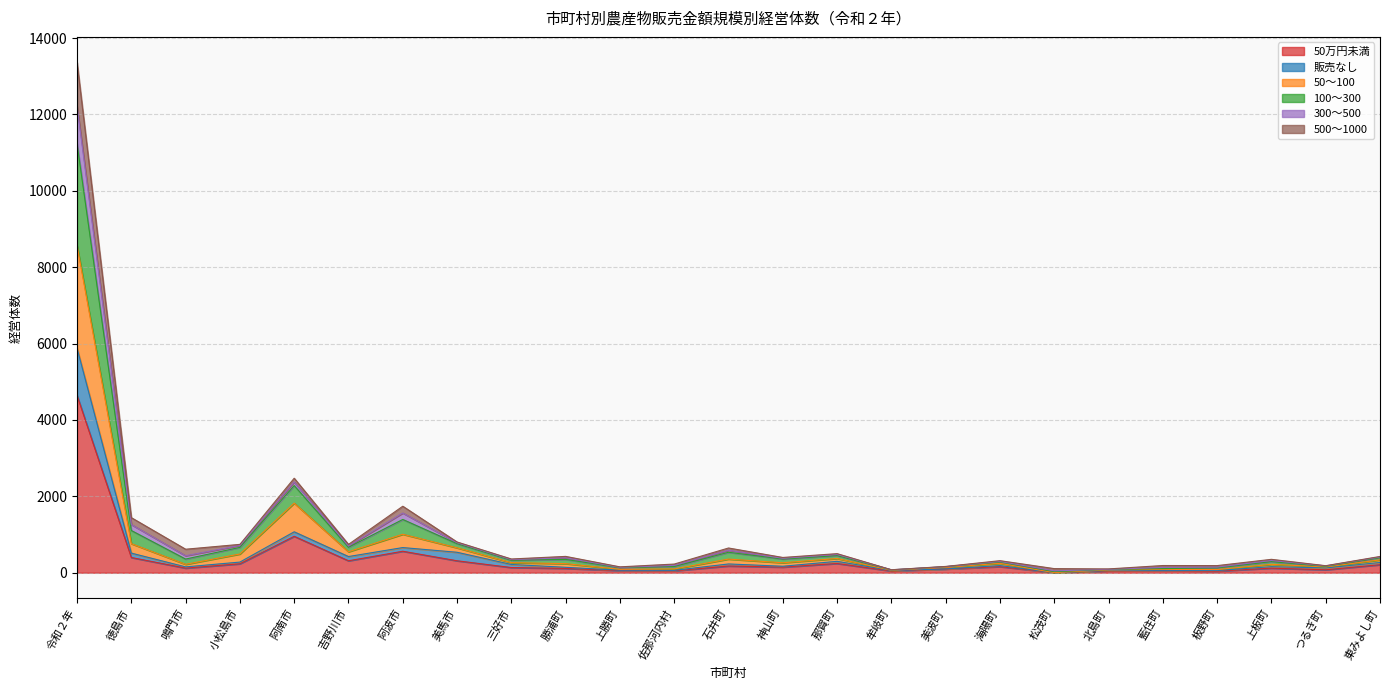

At which category is the sum across all series the highest?

令和２年